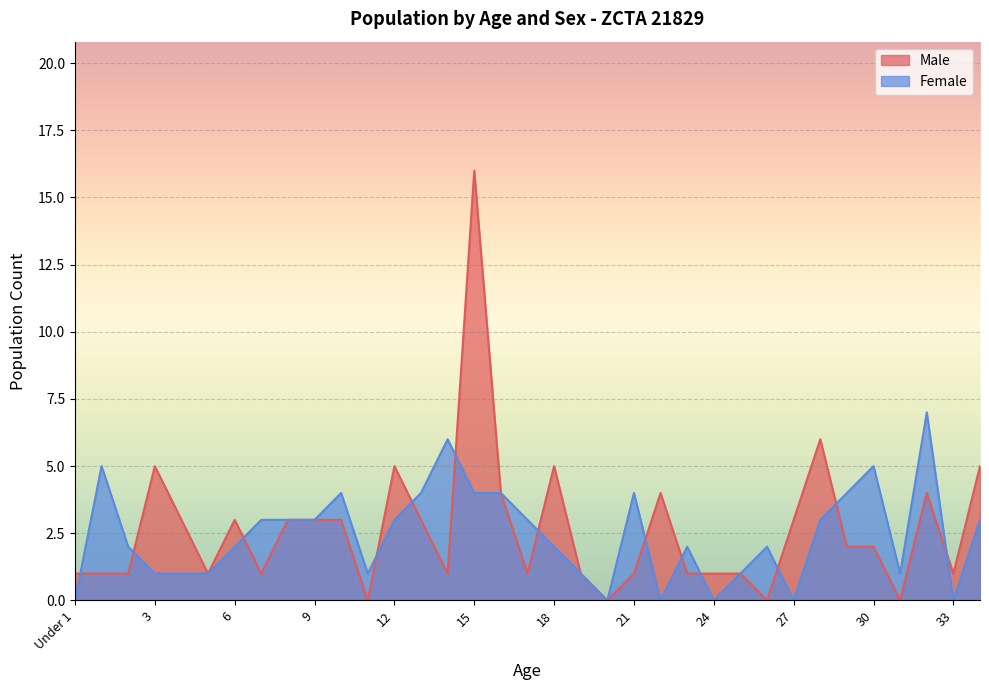

What position from the left is 8?

9